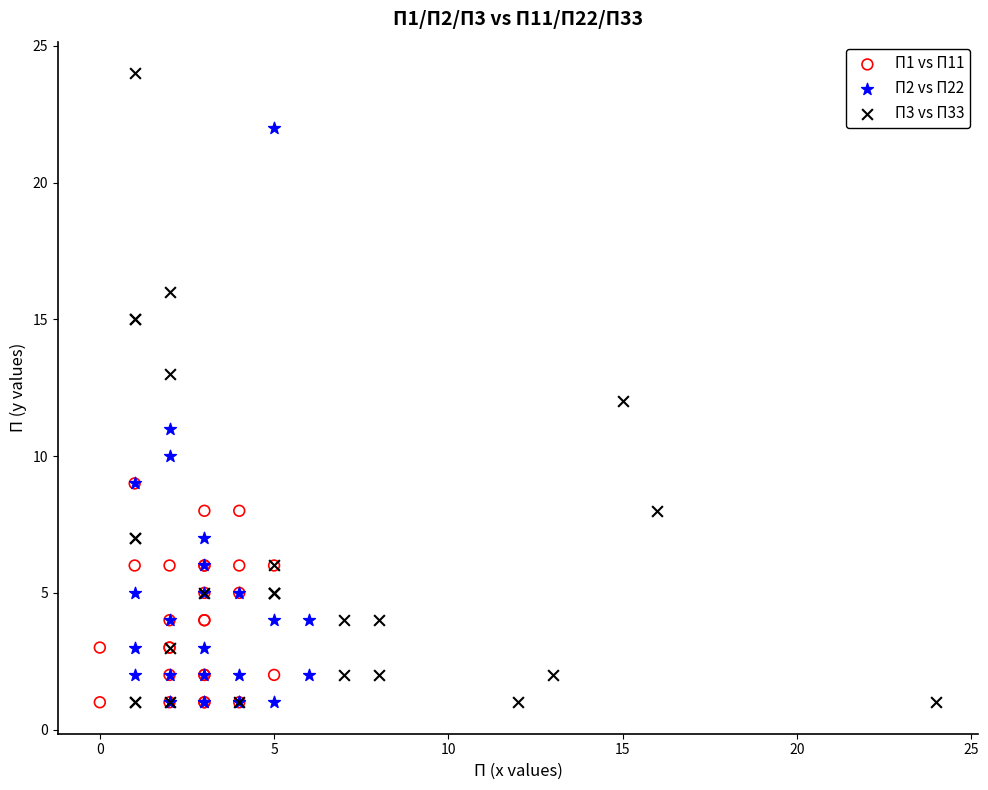

Which series has the widest spread of Y values?

П3 vs П33